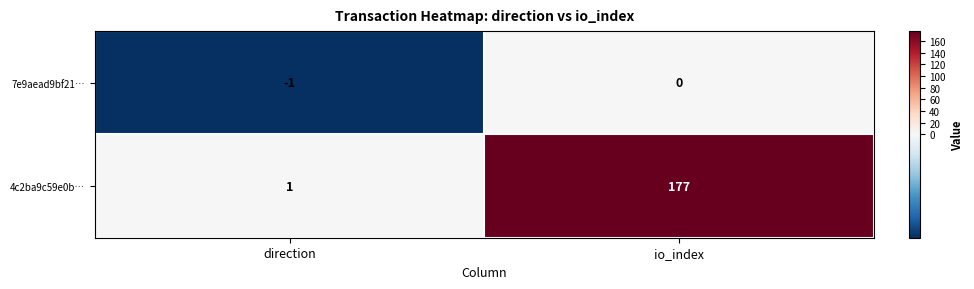

The value of 7e9aead9bf21… at io_index is 1. True or false?

False